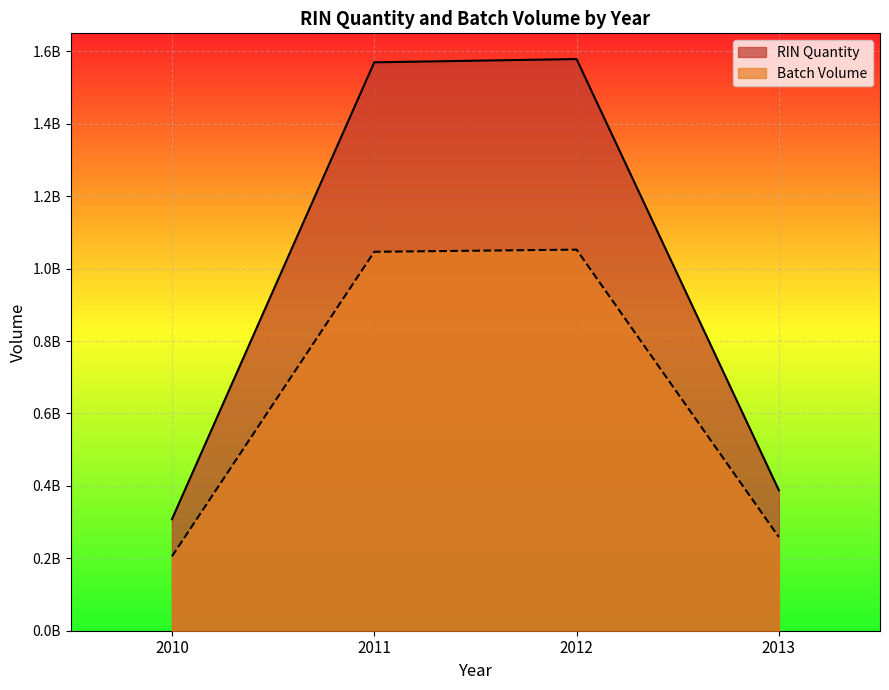

What is the smallest value displayed?

205250850